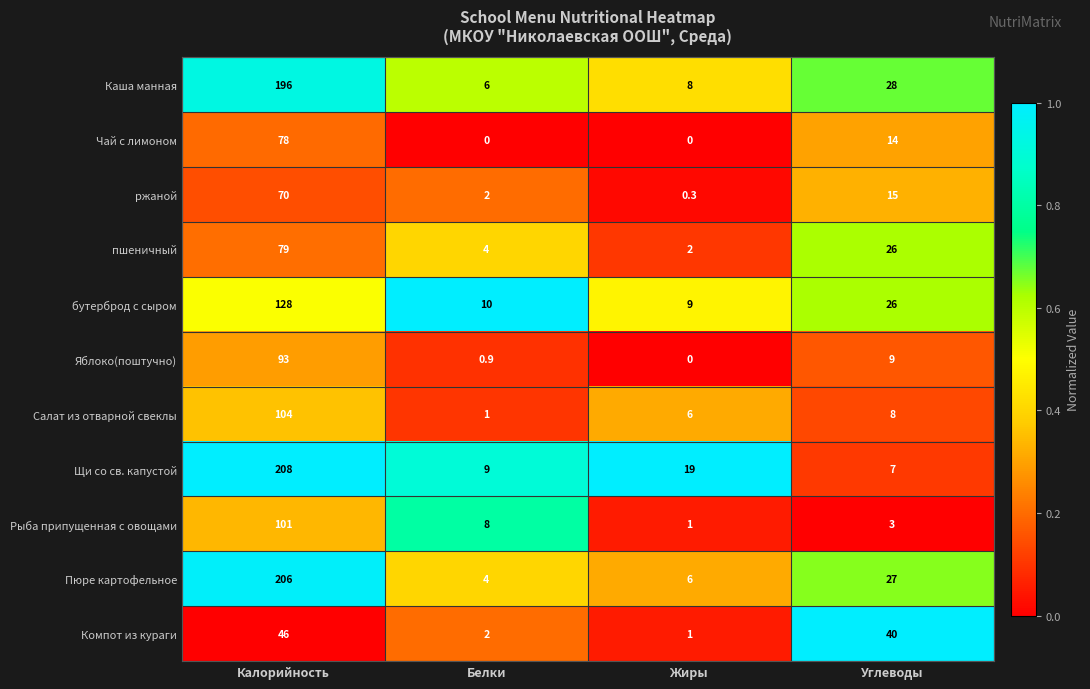

List the series in order of their peak value, highest first.

Щи со св. капустой, Пюре картофельное, Каша манная, бутерброд с сыром, Салат из отварной свеклы, Рыба припущенная с овощами, Яблоко(поштучно), пшеничный, Чай с лимоном, ржаной, Компот из кураги